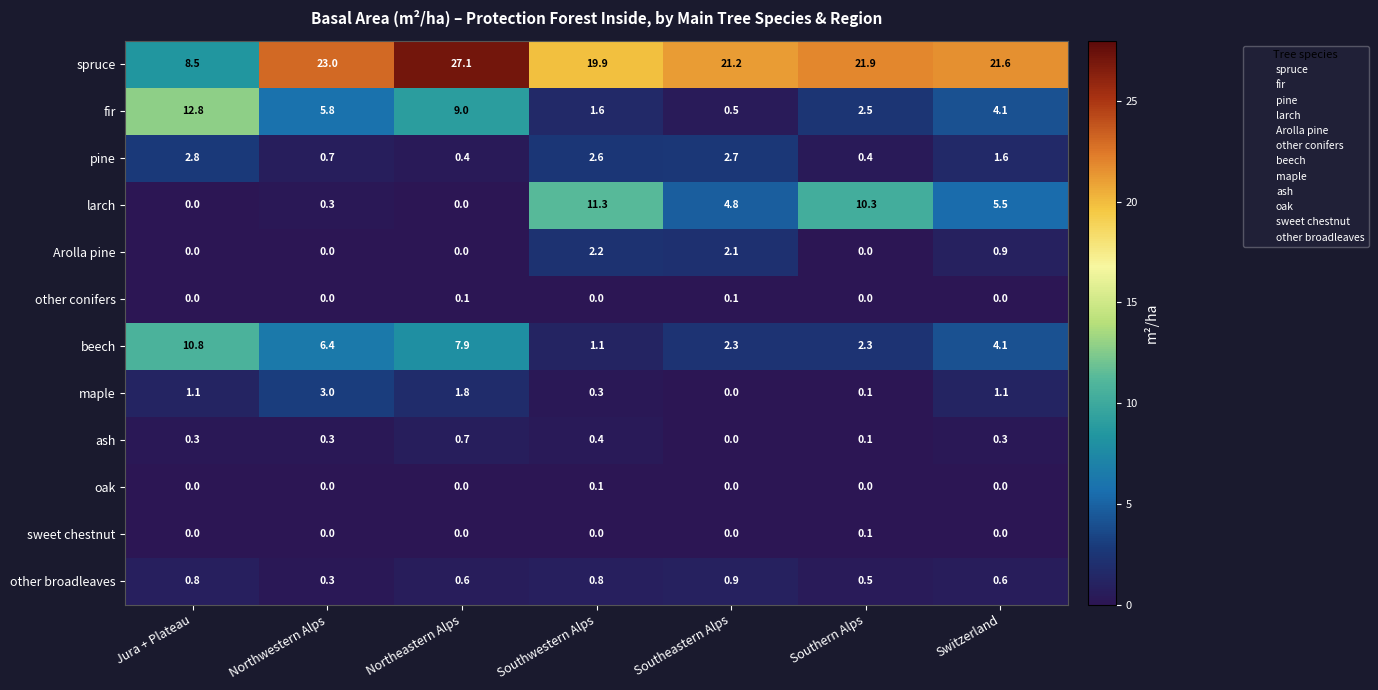

What is the difference between the maple values at Jura + Plateau and Southern Alps?

1.0